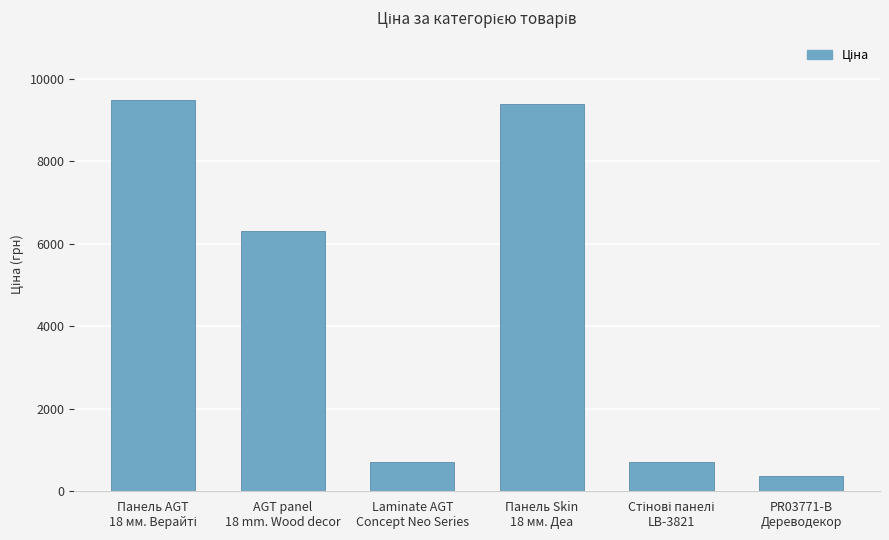

What is the average value?

4486.7